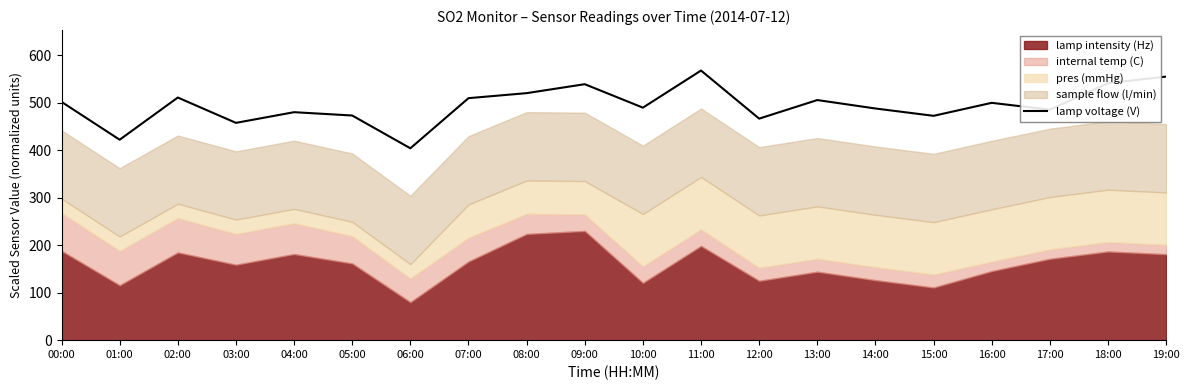

Rank the categories by value from highest to lowest.

11:00, 19:00, 18:00, 09:00, 08:00, 02:00, 07:00, 13:00, 00:00, 16:00, 10:00, 14:00, 17:00, 04:00, 05:00, 15:00, 12:00, 03:00, 01:00, 06:00